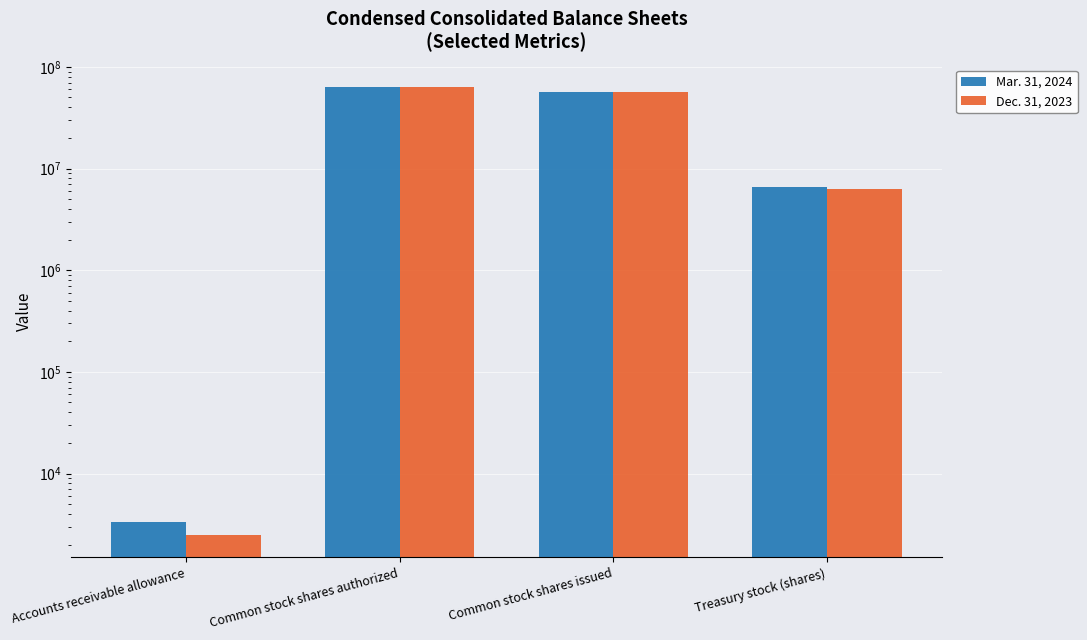

The value of Dec. 31, 2023 at Common stock shares authorized is 38569512. True or false?

False